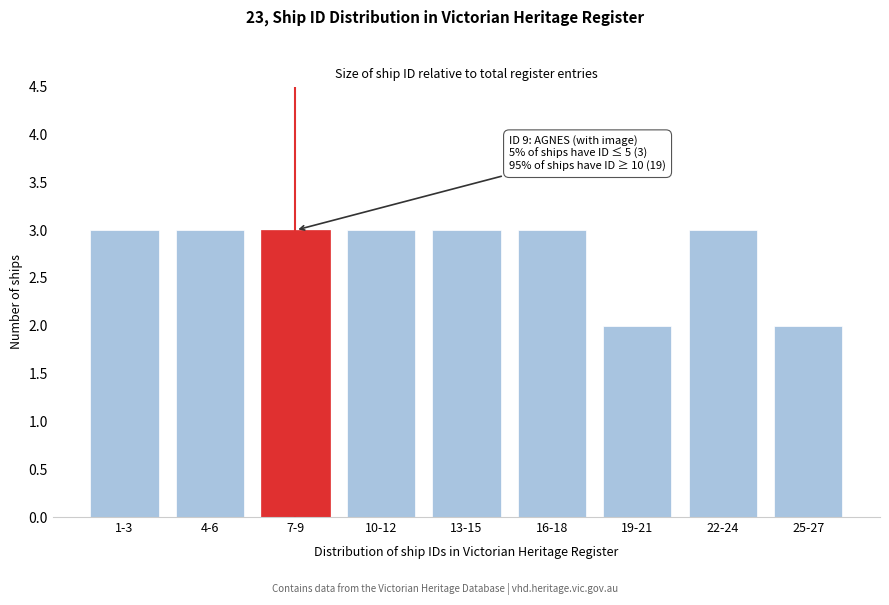

Reading left to right, transcribe all the data shown in this chart.

1-3=3	4-6=3	7-9=3	10-12=3	13-15=3	16-18=3	19-21=2	22-24=3	25-27=2